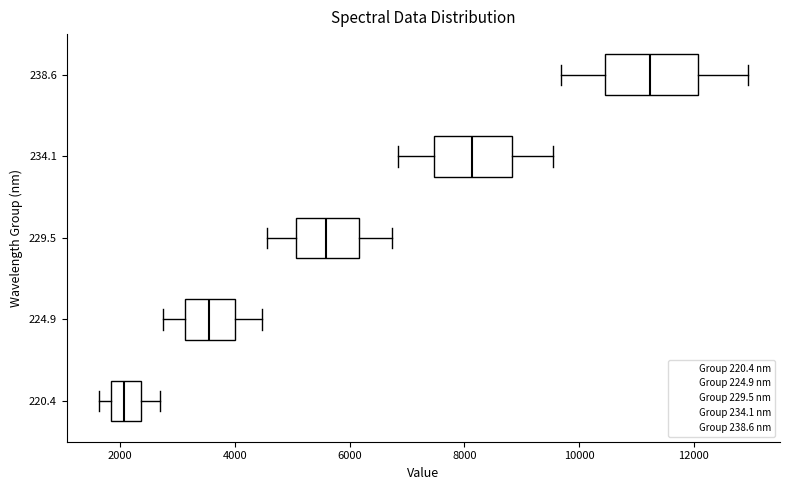

Reading bottom to top, read every box against the x-axis: the position of its median line, the range the box covers, and the ends of its whiskers. The values are not printed on the chart, so give them approximately, as read against the axis.

220.4: median 2000, box 1800 to 2400, whiskers 1600 to 2600
224.9: median 3600, box 3200 to 4000, whiskers 2800 to 4400
229.5: median 5600, box 5000 to 6200, whiskers 4600 to 6800
234.1: median 8200, box 7400 to 8800, whiskers 6800 to 9600
238.6: median 11200, box 10400 to 12000, whiskers 9600 to 13000